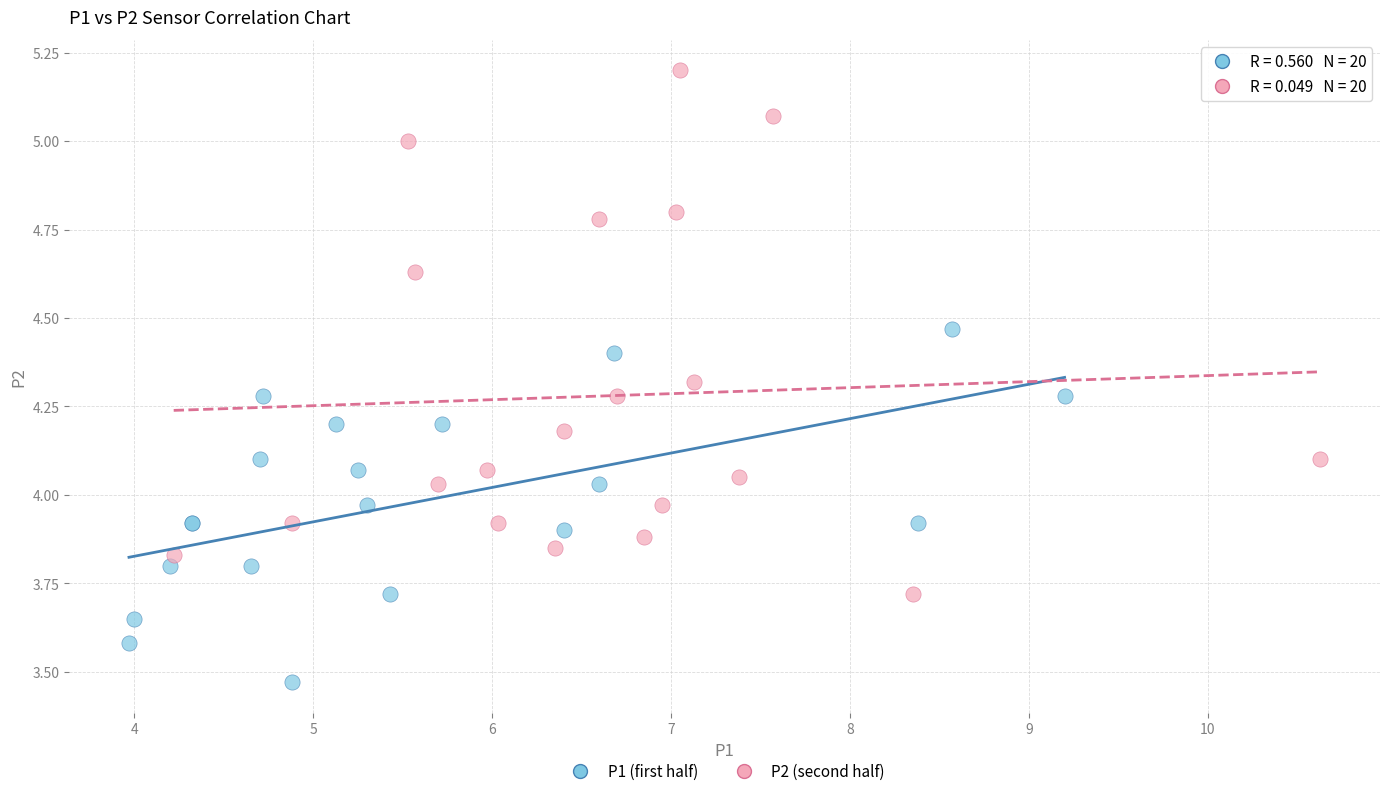

Which series contains the lowest Y value?

P1 (first half)